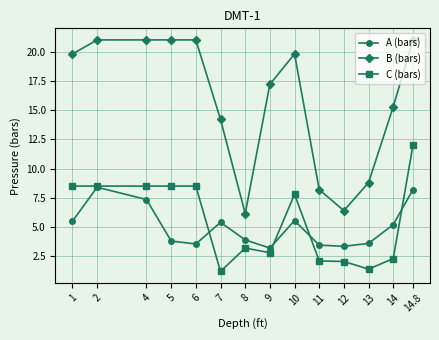

How many series are shown in this chart?

3